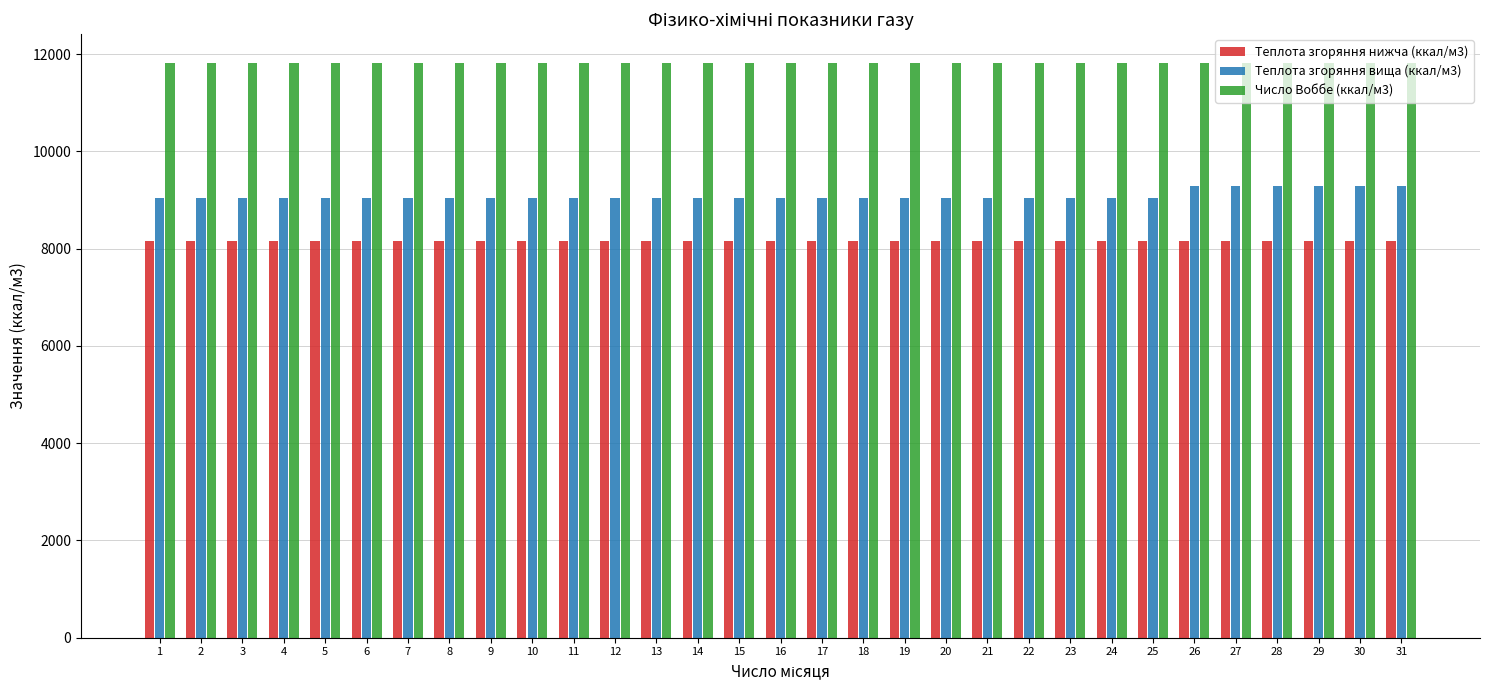

List the series in order of their overall mean, highest first.

Число Воббе (ккал/м3), Теплота згоряння вища (ккал/м3), Теплота згоряння нижча (ккал/м3)